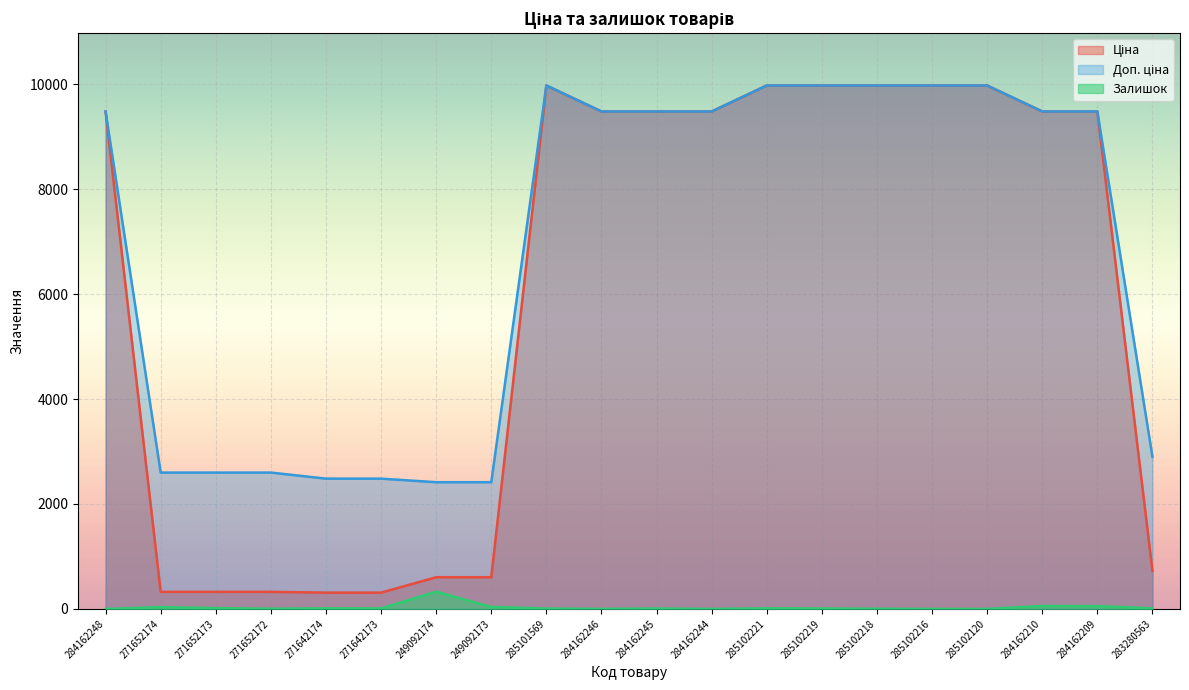

Reading left to right, what are all the values shown in this chart?

Ціна: 284162248=9480.1	271652174=324.8	271652173=324.8	271652172=324.8	271642174=310.3	271642173=310.3	249092174=603.7	249092173=603.7	285101569=9975.0	284162246=9480.1	284162245=9480.1	284162244=9480.1	285102221=9975.0	285102219=9975.0	285102218=9975.0	285102216=9975.0	285102120=9975.0	284162210=9480.1	284162209=9480.1	283280563=724.5
Доп. ціна: 284162248=9480.1	271652174=2598.3	271652173=2598.3	271652172=2598.3	271642174=2482.4	271642173=2482.4	249092174=2414.8	249092173=2414.8	285101569=9975.0	284162246=9480.1	284162245=9480.1	284162244=9480.1	285102221=9975.0	285102219=9975.0	285102218=9975.0	285102216=9975.0	285102120=9975.0	284162210=9480.1	284162209=9480.1	283280563=2897.8
Залишок: 284162248=0.0	271652174=34.0	271652173=15.0	271652172=4.0	271642174=11.0	271642173=10.0	249092174=328.0	249092173=38.0	285101569=7.0	284162246=0.0	284162245=8.0	284162244=0.0	285102221=11.0	285102219=9.0	285102218=3.0	285102216=0.0	285102120=0.0	284162210=56.0	284162209=53.0	283280563=11.0